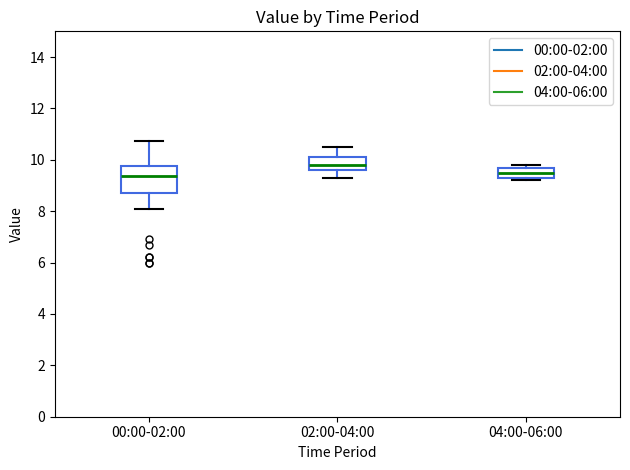

Which box is the tallest, from its lower edge to its upper edge?

00:00-02:00